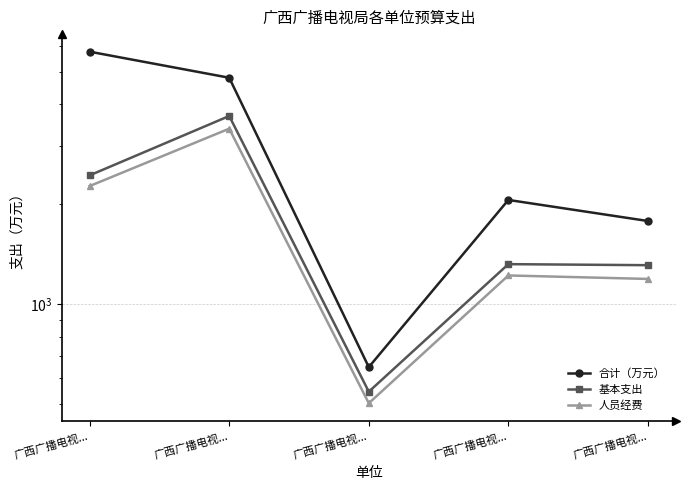

Reading left to right, what are all the values shown in this chart?

合计（万元）: 广西广播电视...=5757.4	广西广播电视...=4806.8	广西广播电视...=647.6	广西广播电视...=2061.9	广西广播电视...=1781.8
基本支出: 广西广播电视...=2444.6	广西广播电视...=3687.7	广西广播电视...=546.3	广西广播电视...=1321.6	广西广播电视...=1312.1
人员经费: 广西广播电视...=2270.0	广西广播电视...=3377.9	广西广播电视...=504.3	广西广播电视...=1222.0	广西广播电视...=1192.9